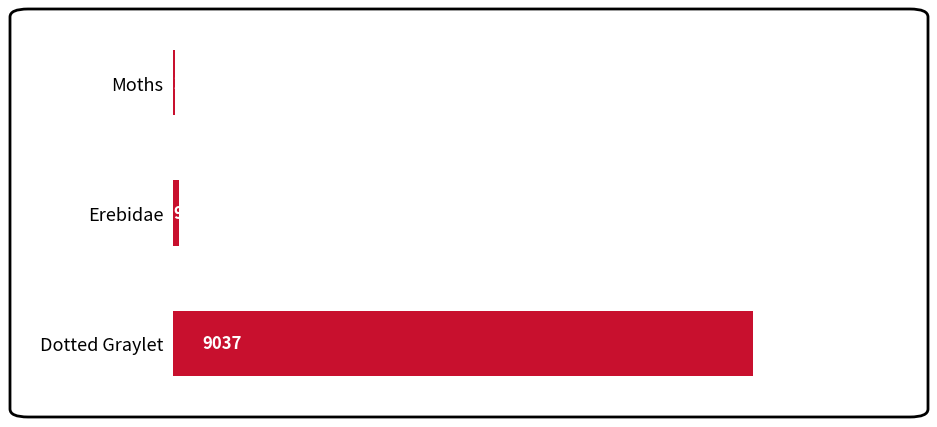

What is the change in value from Moths to Dotted Graylet?

+9008.0